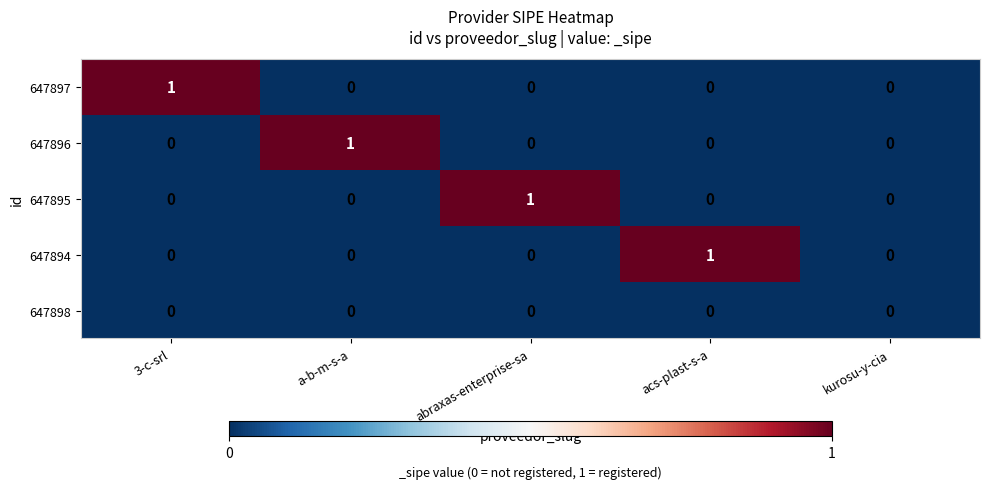

What is the total value across all series at acs-plast-s-a?

1